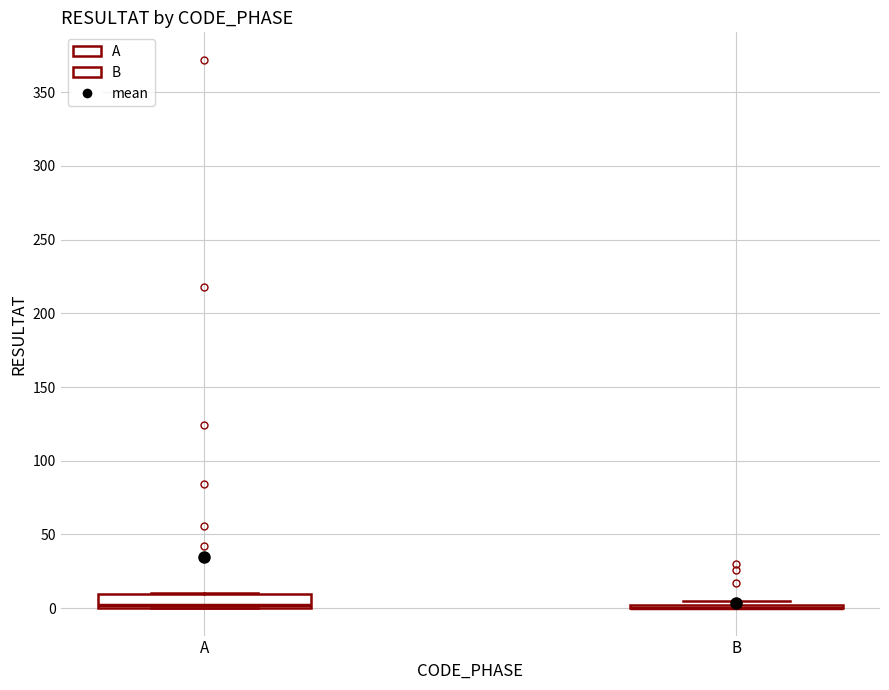

Comparing the boxes themselves (not the whiskers), which one is the tallest?

A